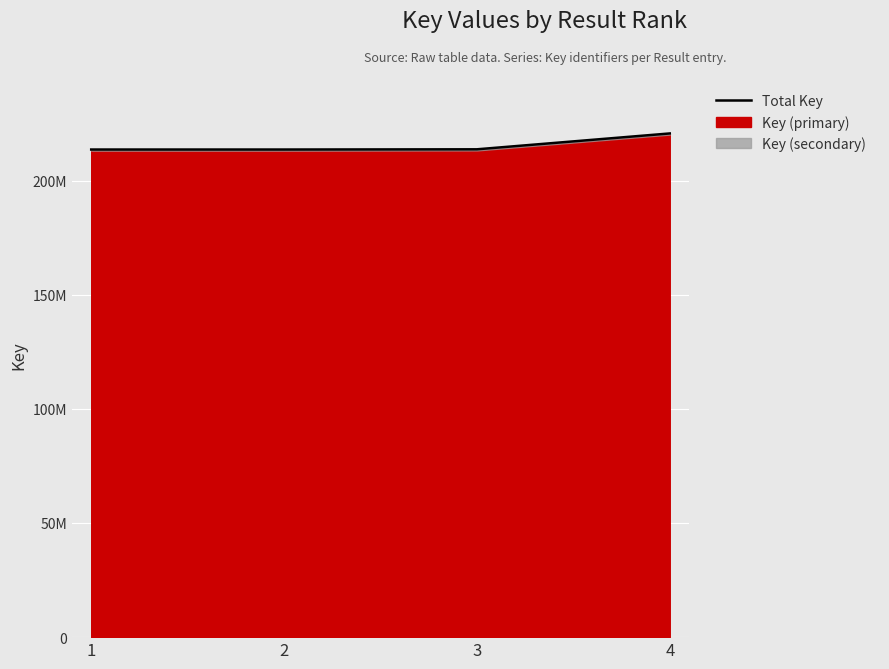

What value does the data have at 2?

213589362